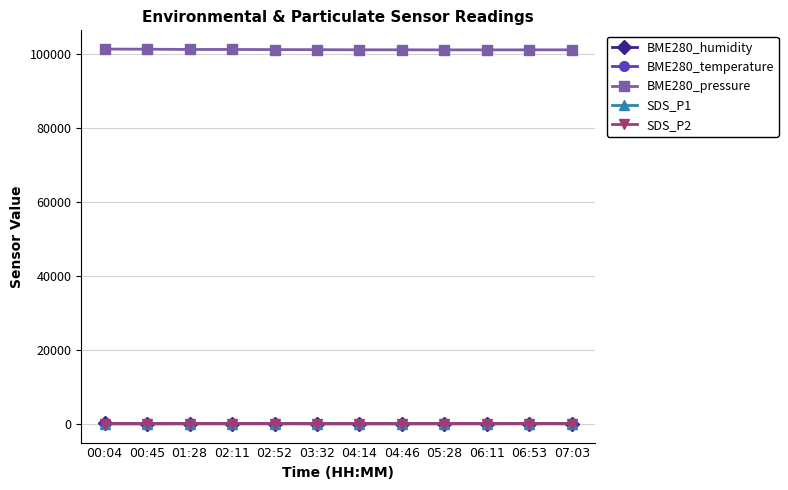

What is the maximum value shown in the chart?

101210.0